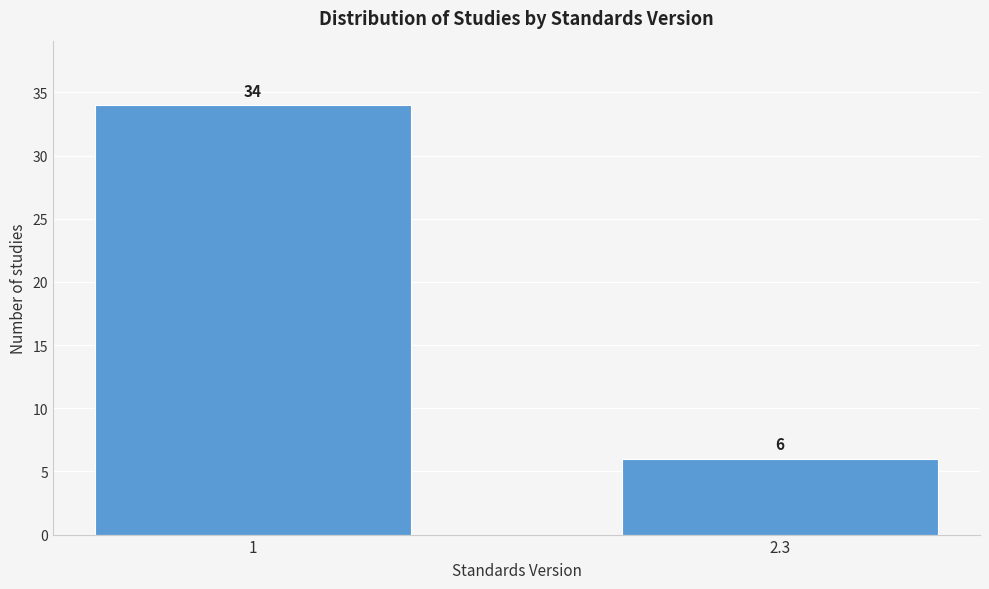

Reading left to right, transcribe all the data shown in this chart.

1=34	2.3=6